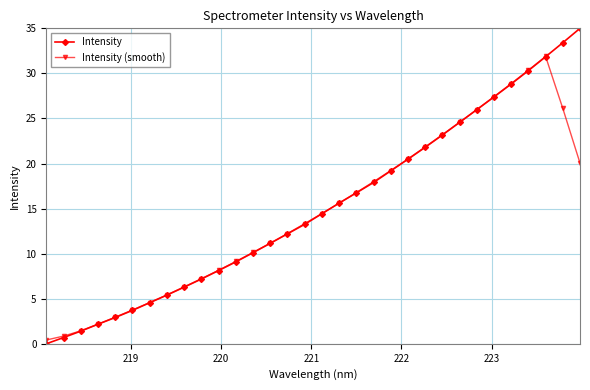

What is the maximum value for Intensity?

35.0